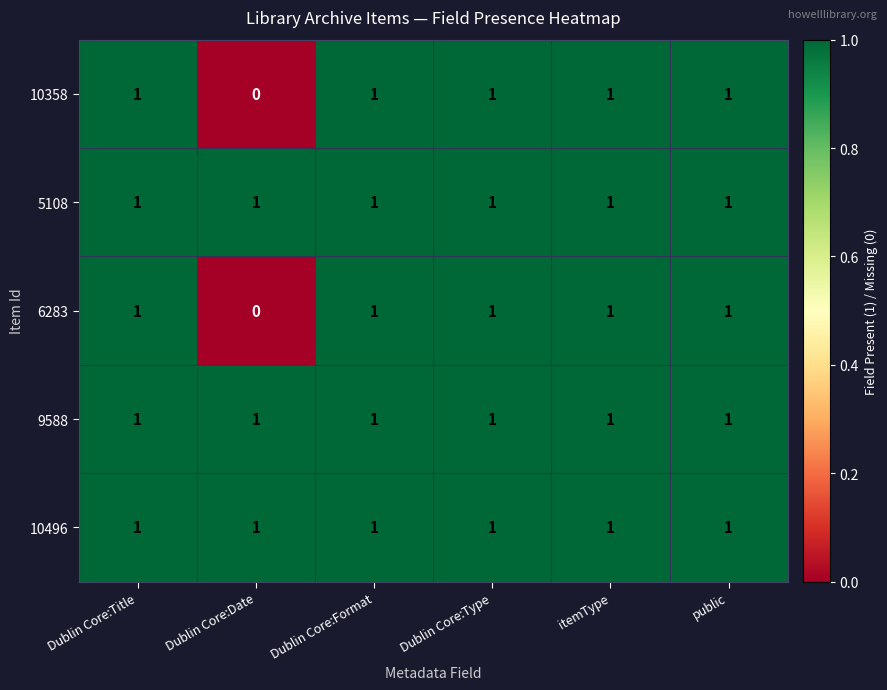

The 10496 series shows 1 at Dublin Core:Title. True or false?

True